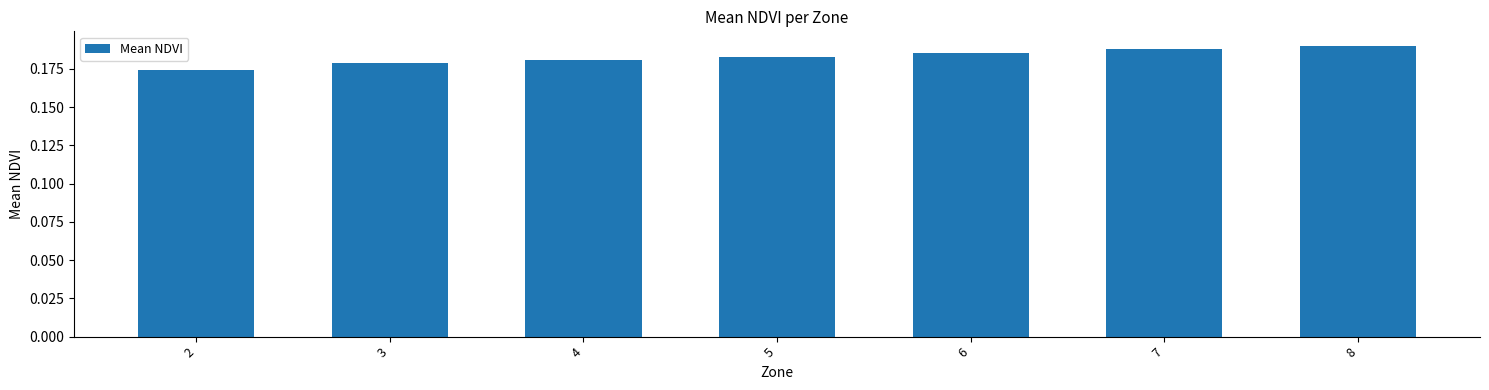

Which label corresponds to the smallest value in the chart?

2